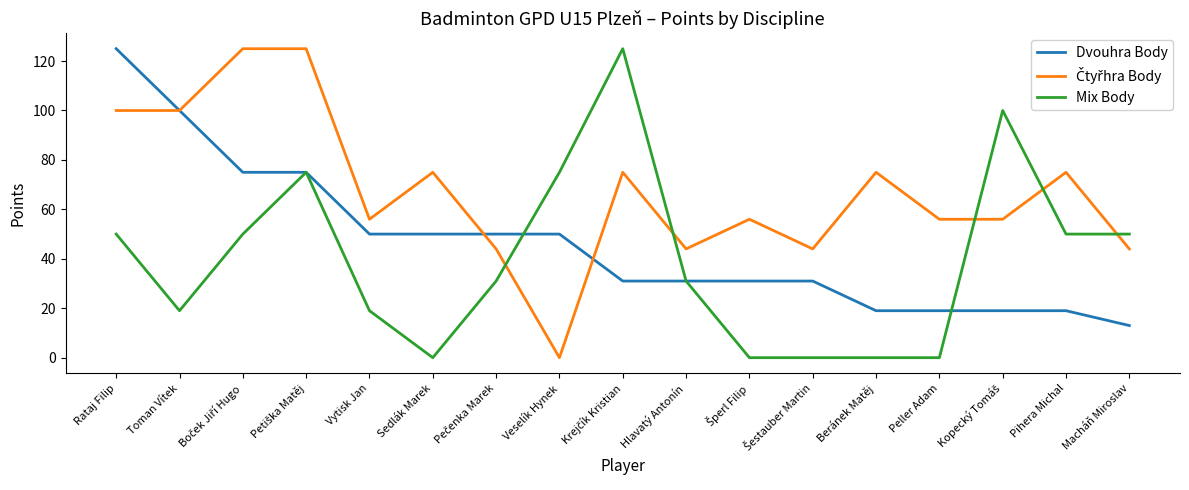

What is the difference between the highest and lowest values at Rataj Filip?

75